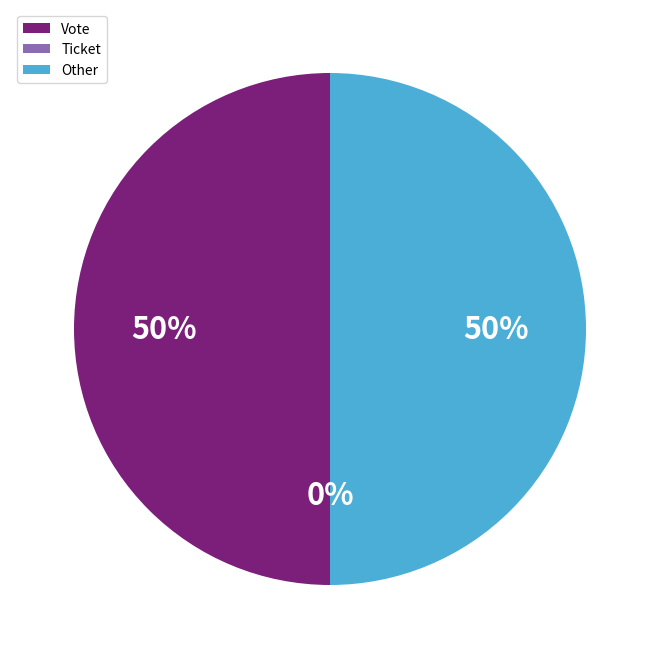

Rank the categories by value from lowest to highest.

Ticket, Vote, Other